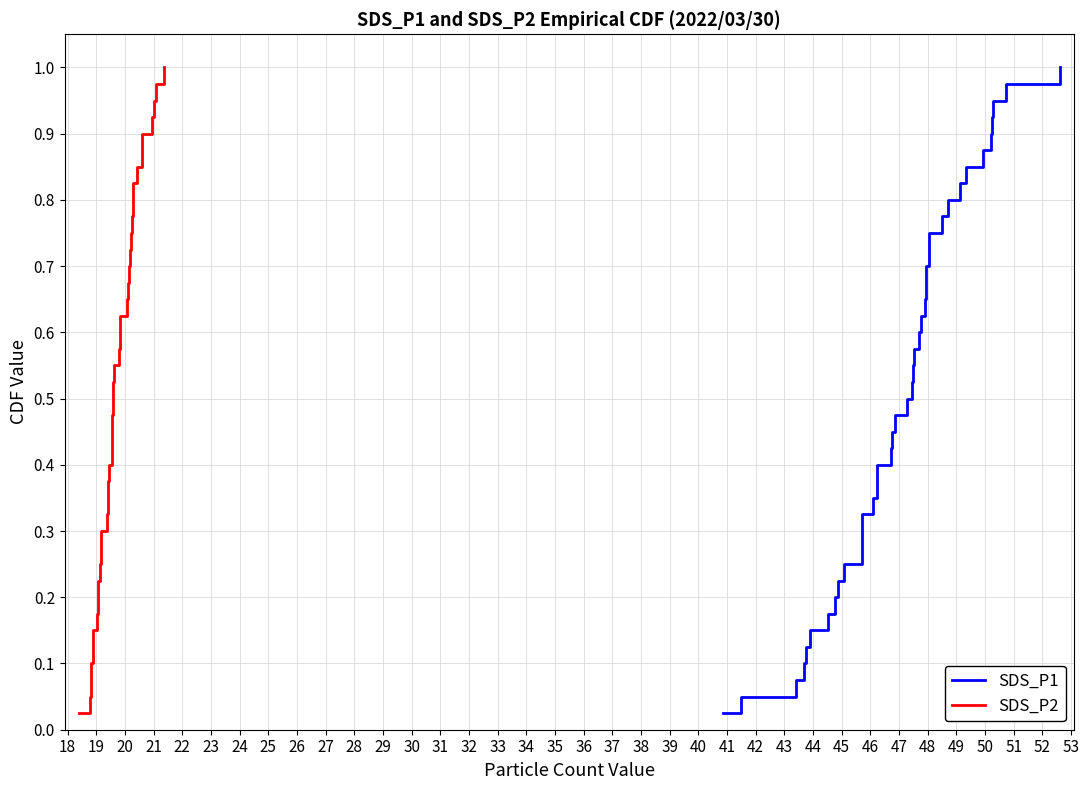

True or false: SDS_P2 and SDS_P1 cross at least once.

False